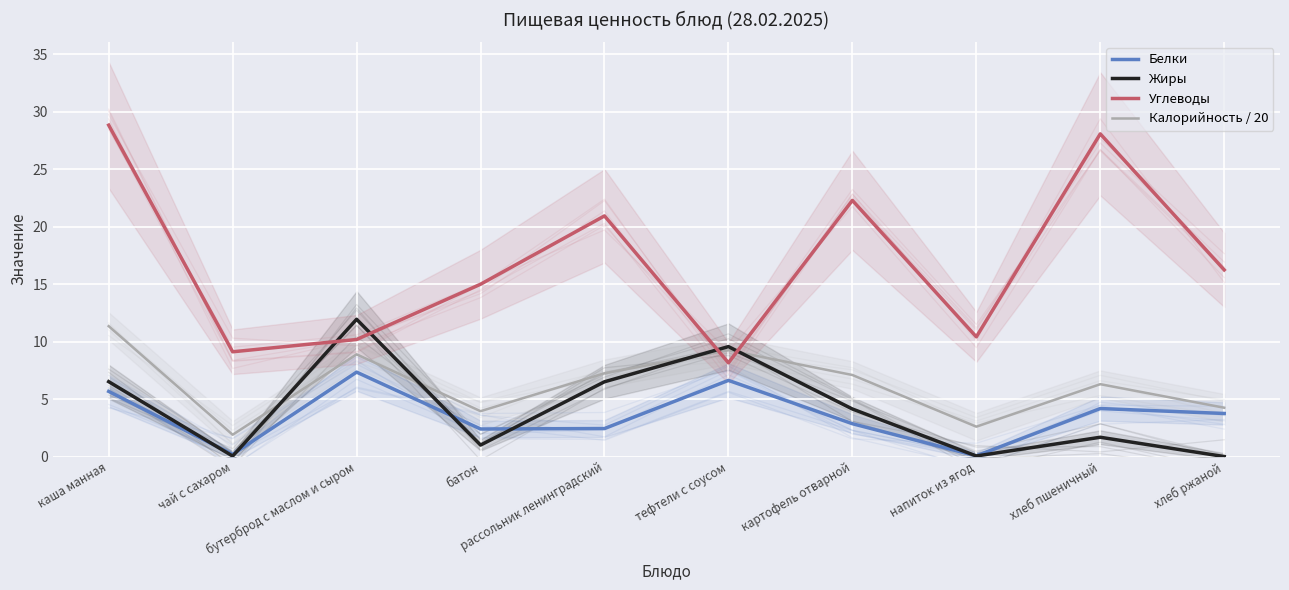

What is the label of the 9th point from the left?

хлеб пшеничный